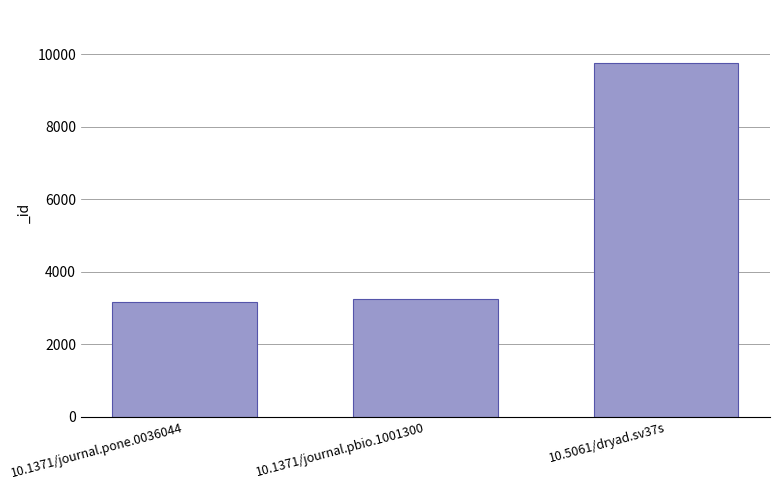

The chart shows a value of 9755 at 10.5061/dryad.sv37s. True or false?

True